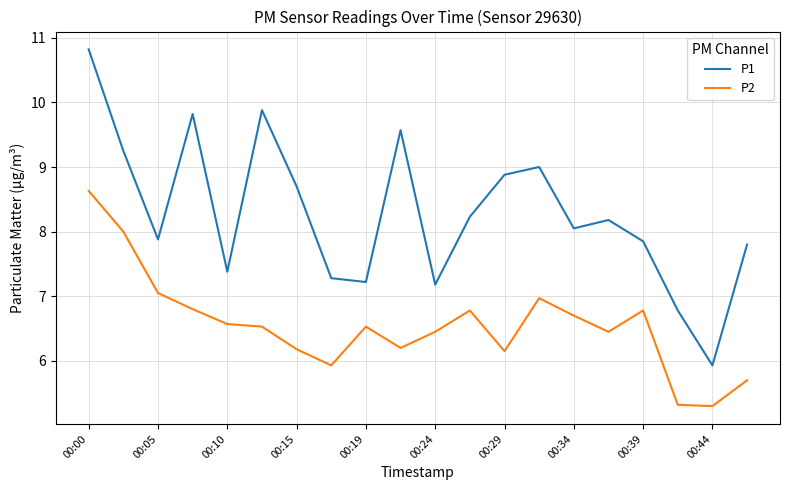

What is the difference between the maximum and minimum values in the P2 series?

3.3